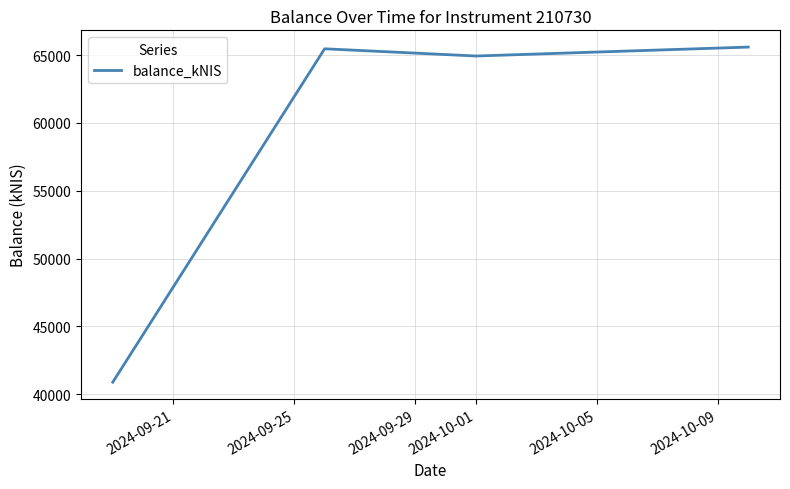

Reading left to right, extract all data points from this chart.

40897.6	65463.0	64930.8	65588.5